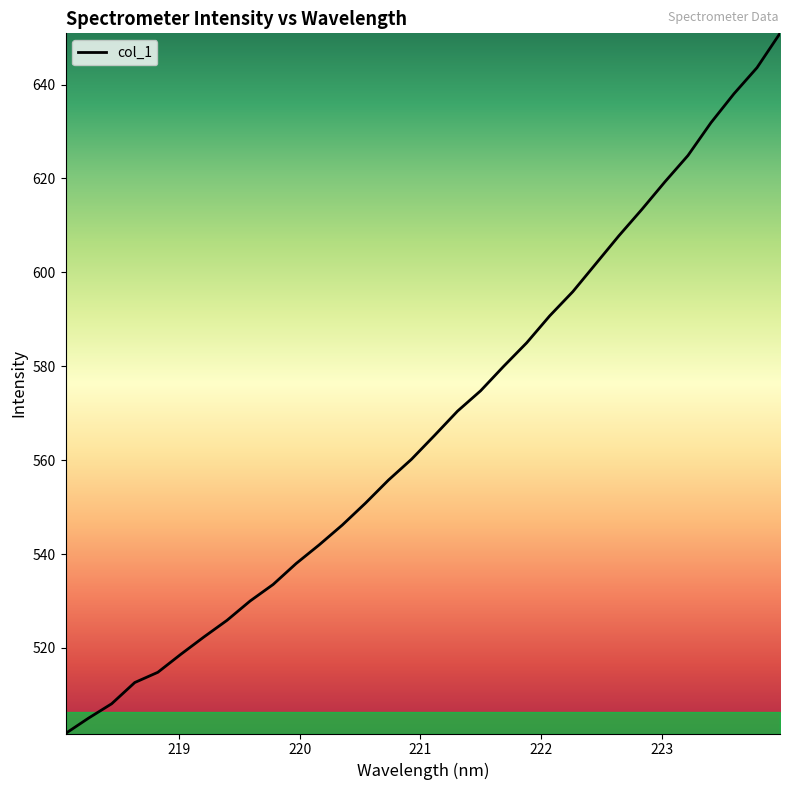

What is the difference between the maximum and minimum values?

149.1